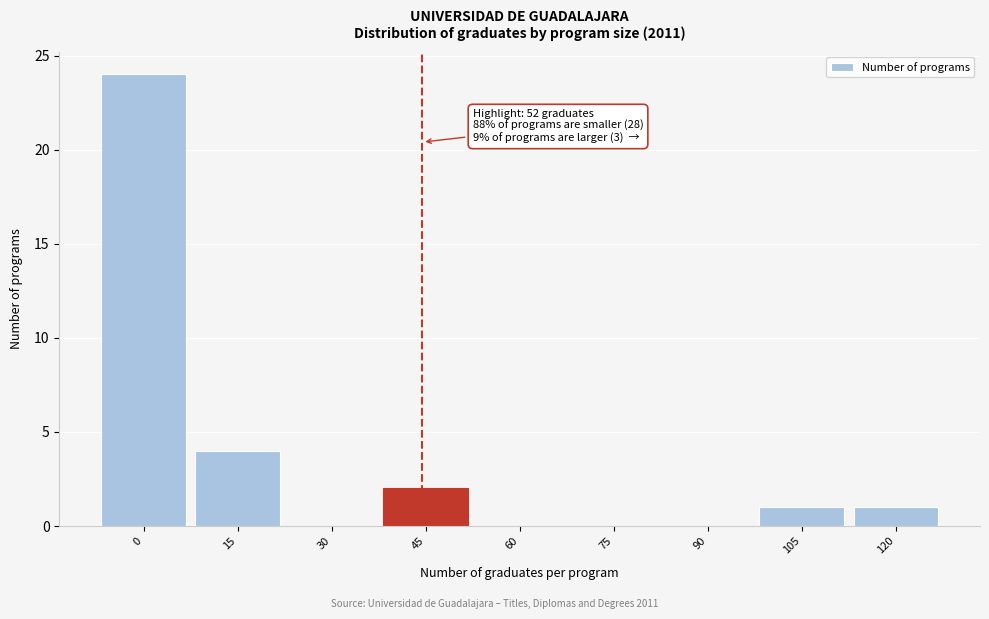

Reading left to right, what are all the values shown in this chart?

0=24	15=4	30=0	45=2	60=0	75=0	90=0	105=1	120=1